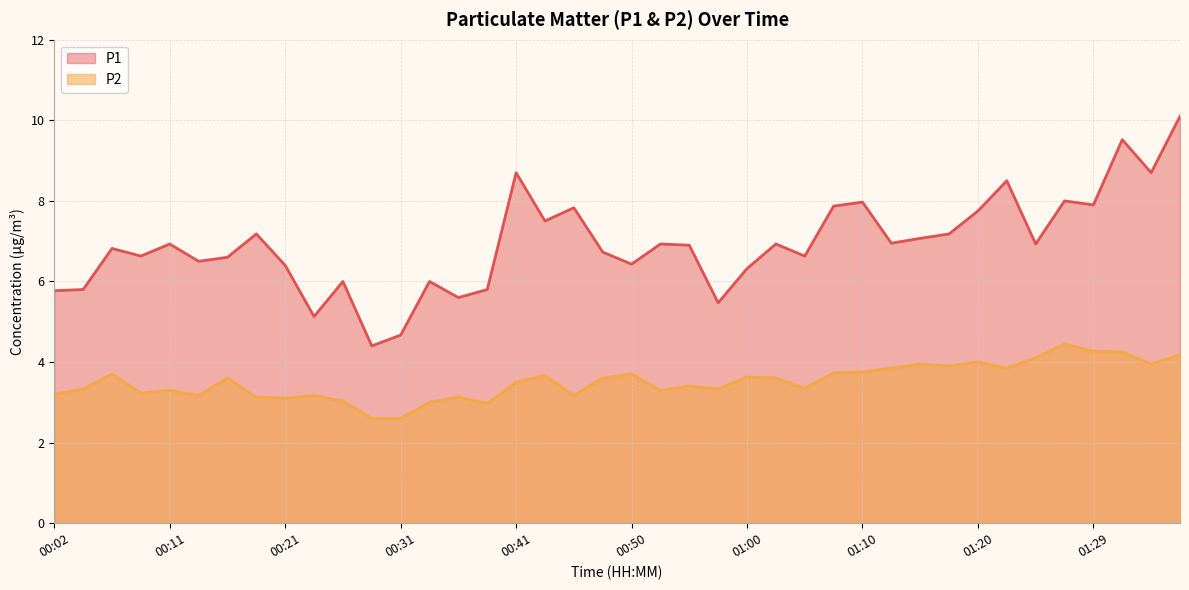

What is the difference between the second highest and second lowest values in the P1 series?

4.8